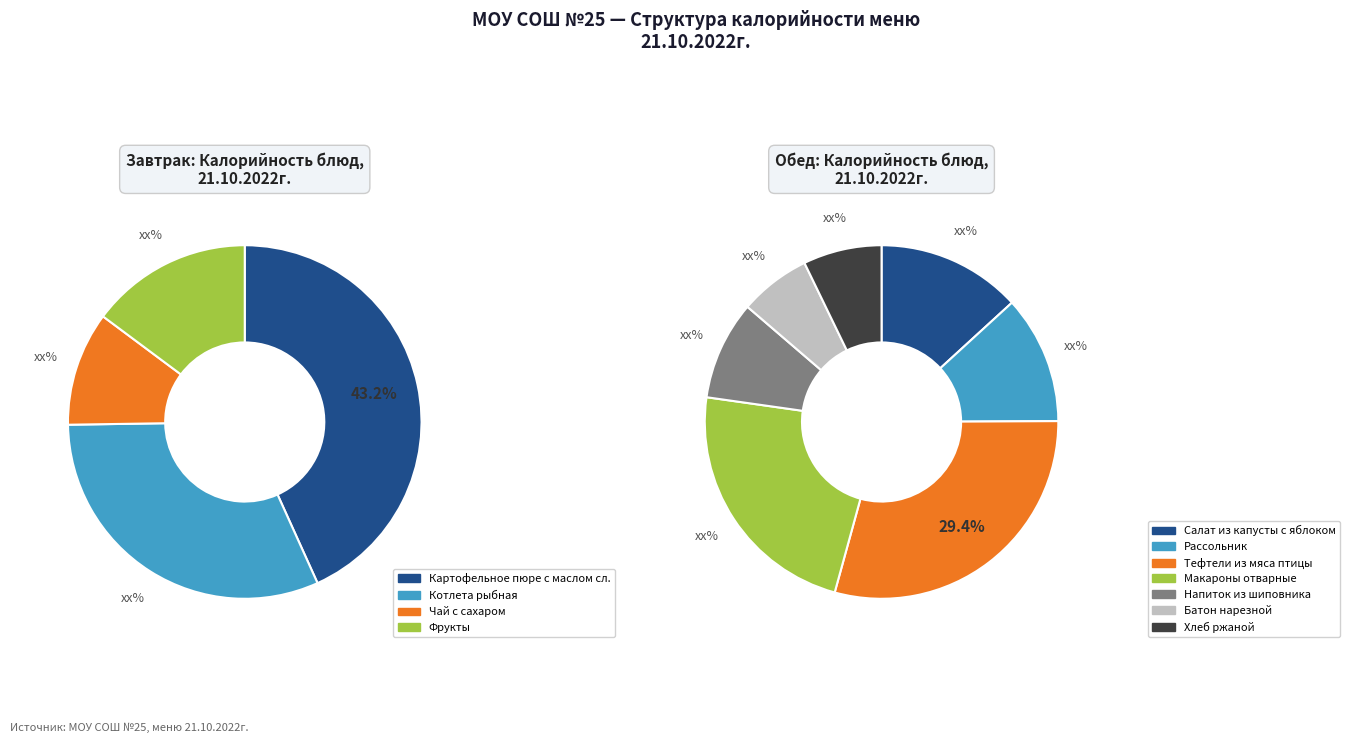

How many segments does this pie chart have?

4